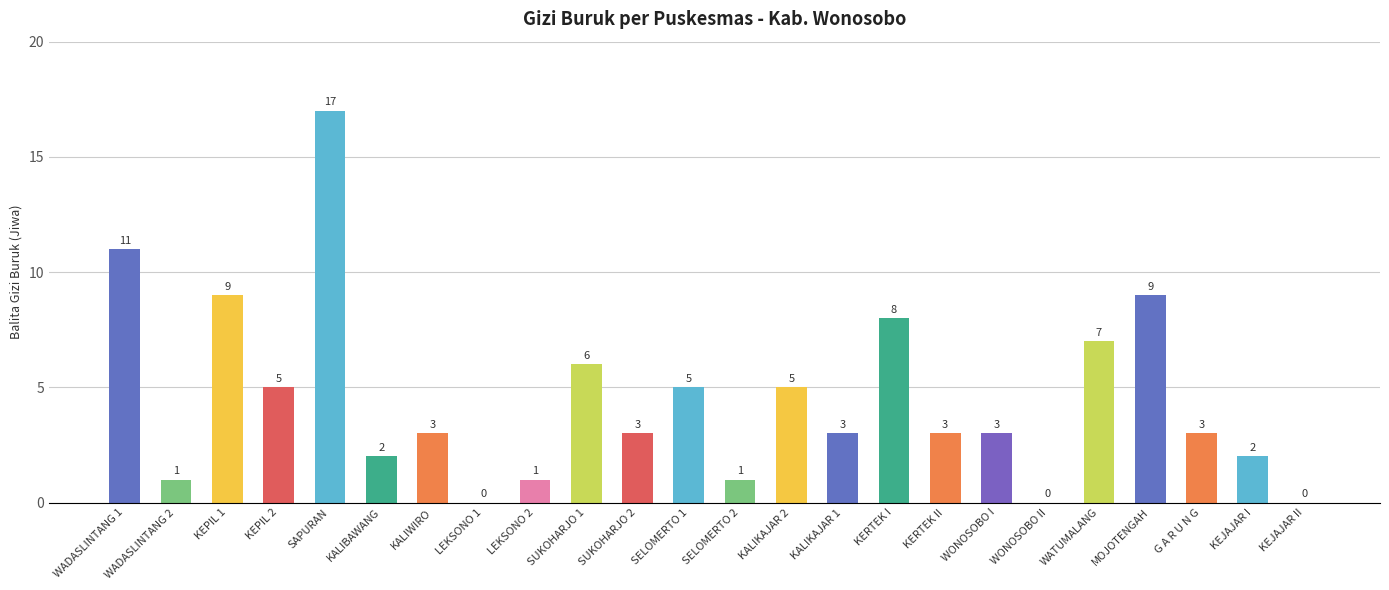

The value at WONOSOBO I is 5. True or false?

False